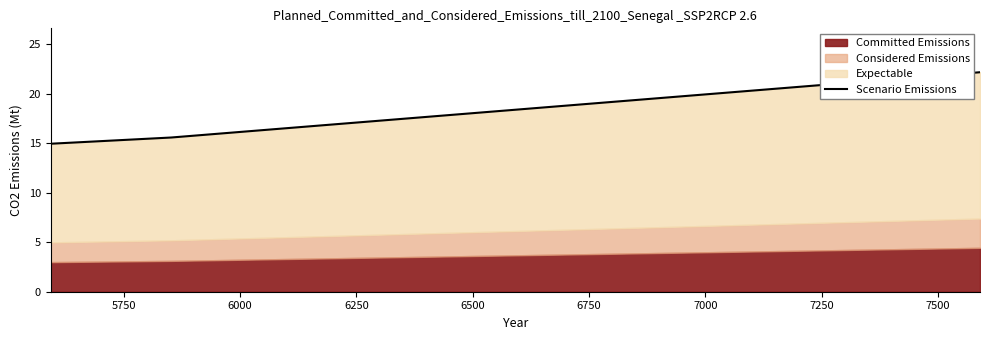

Reading left to right, list all the values displayed in this chart.

15.0	15.6	22.2